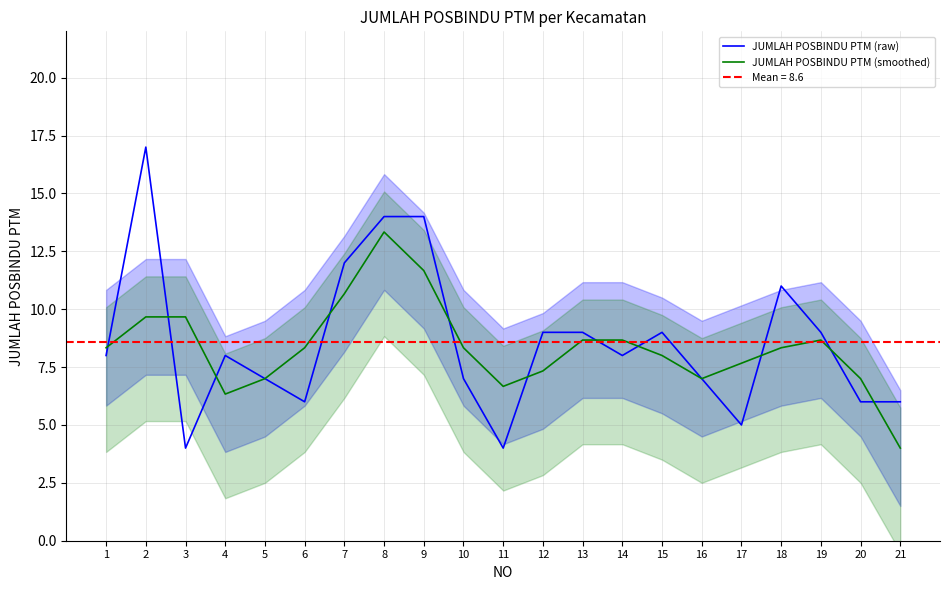

Is the value of JUMLAH POSBINDU PTM (raw) at 12 greater than the value of JUMLAH POSBINDU PTM (smoothed) at 13?

Yes